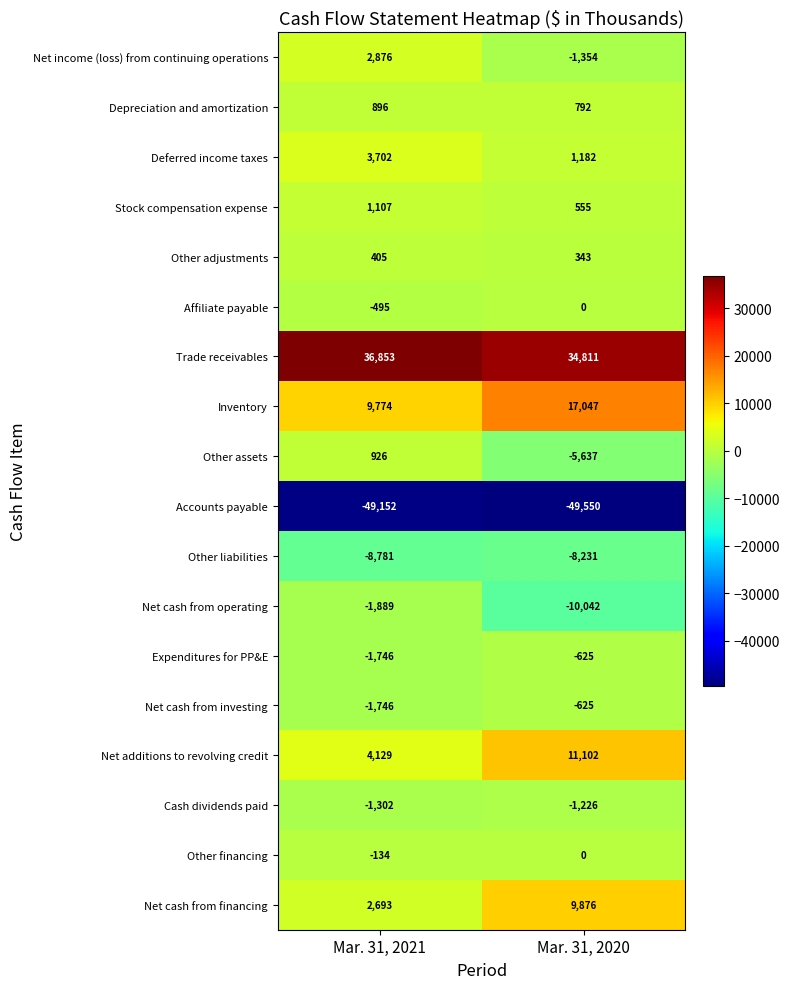

Which series changed the most between Mar. 31, 2021 and Mar. 31, 2020?

Net cash from operating